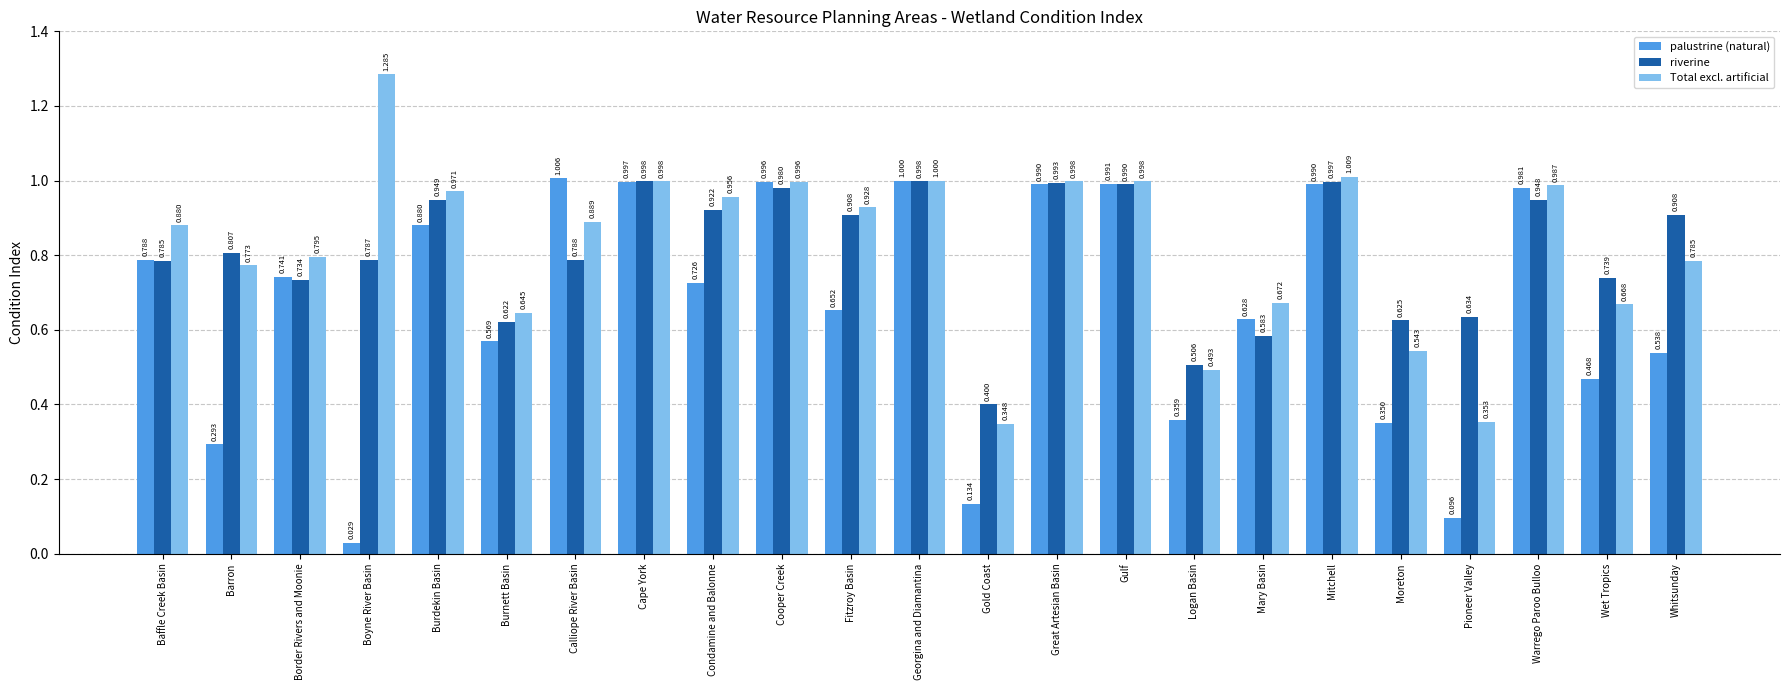

Where is riverine nearest to the value 0?

Gold Coast